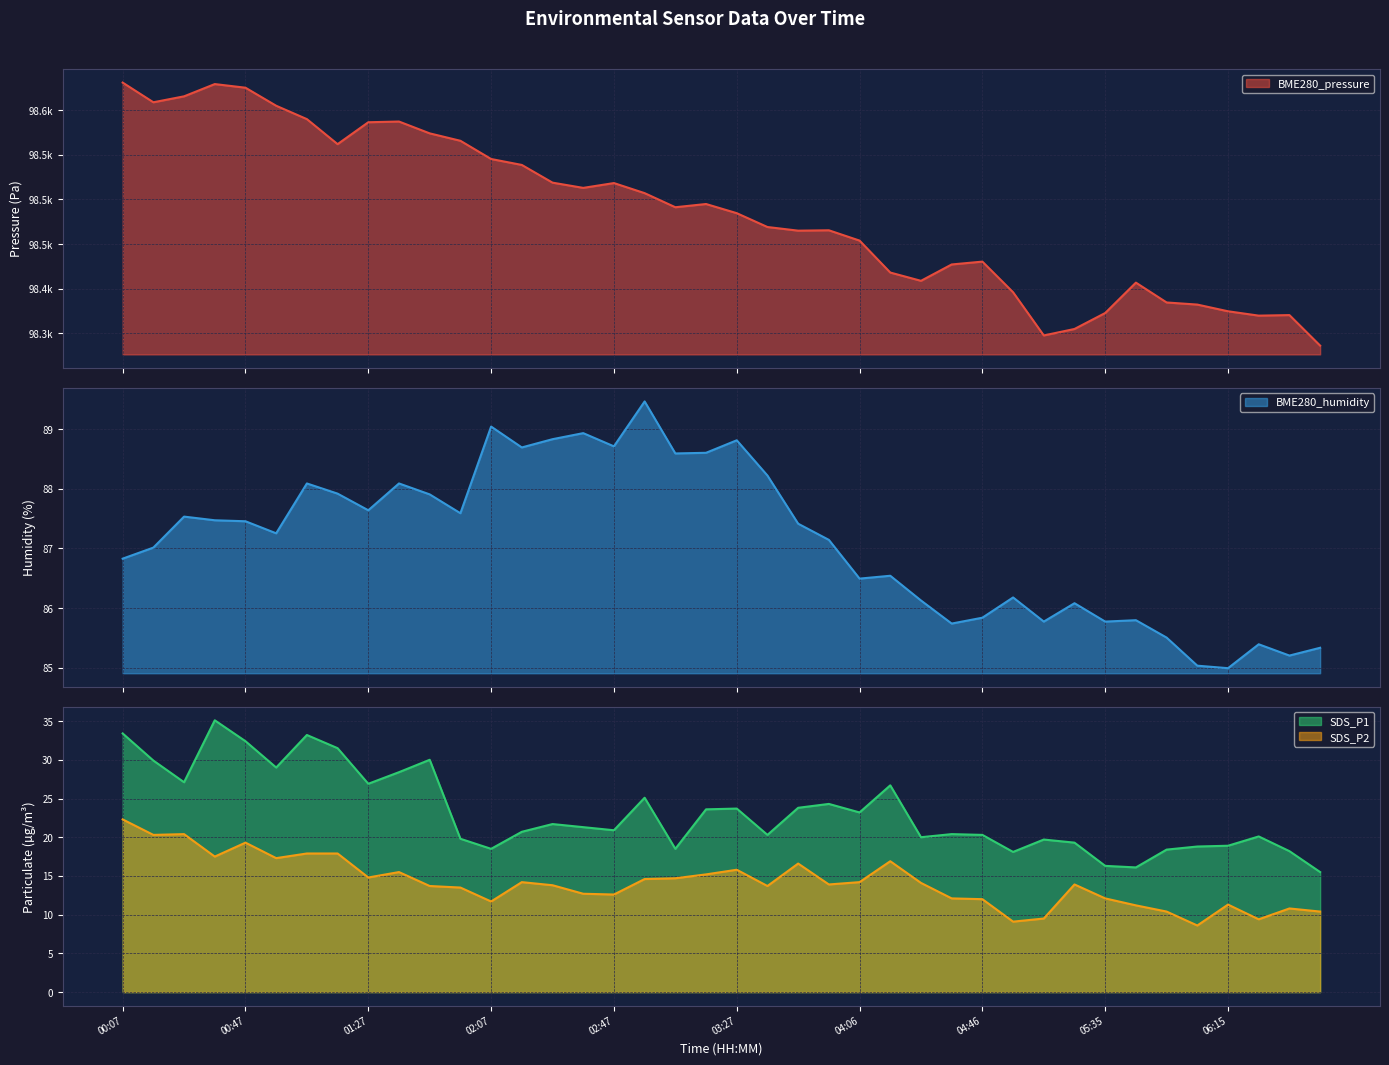

What is the smallest value displayed?

8.6